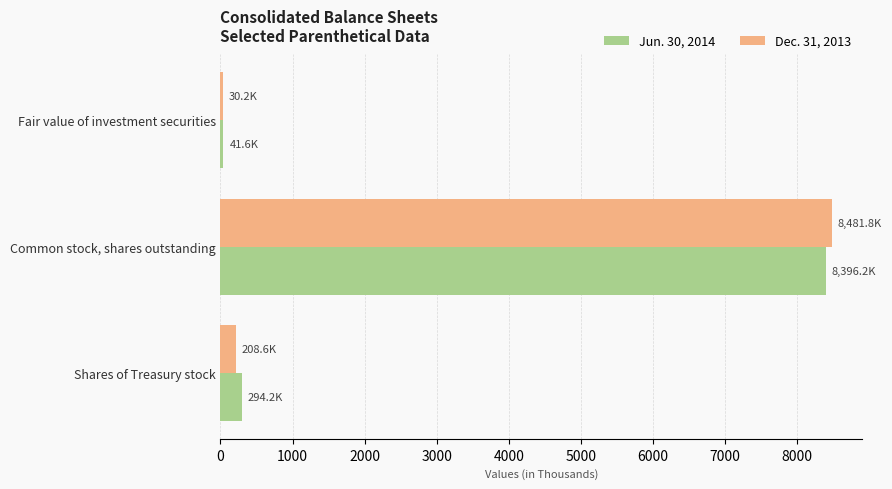

At which category is the sum across all series the highest?

Common stock, shares outstanding